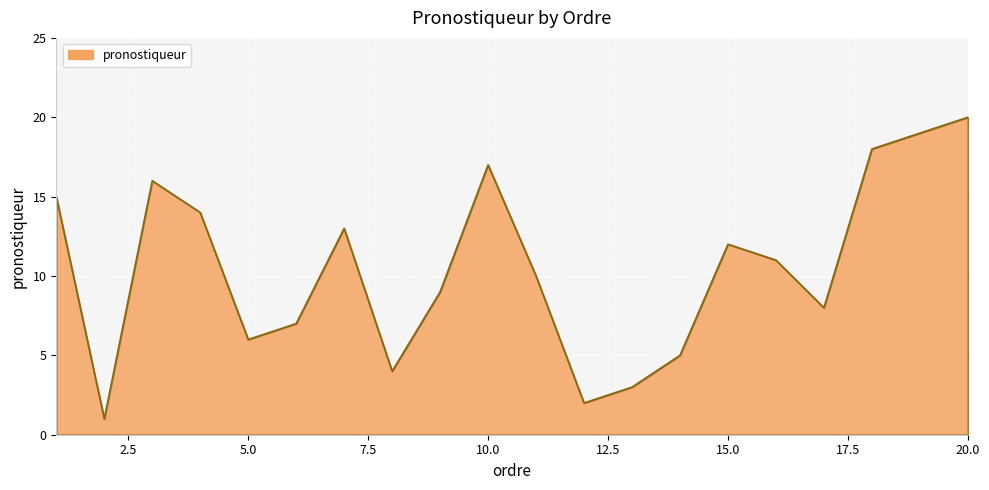

How many lines are shown in the chart?

1